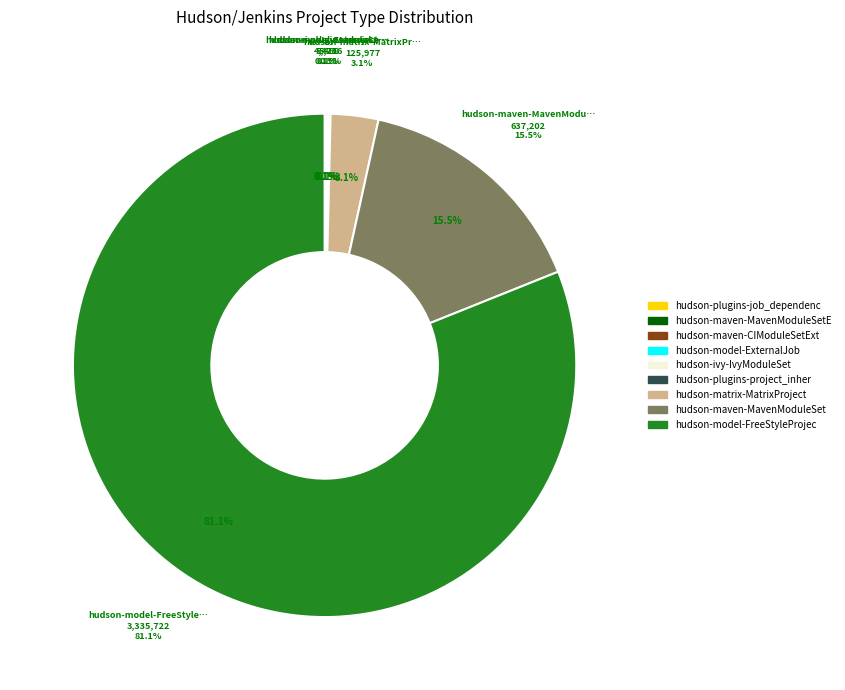

The hudson-maven-CIModuleSetExt slice represents 1% of the pie. True or false?

False